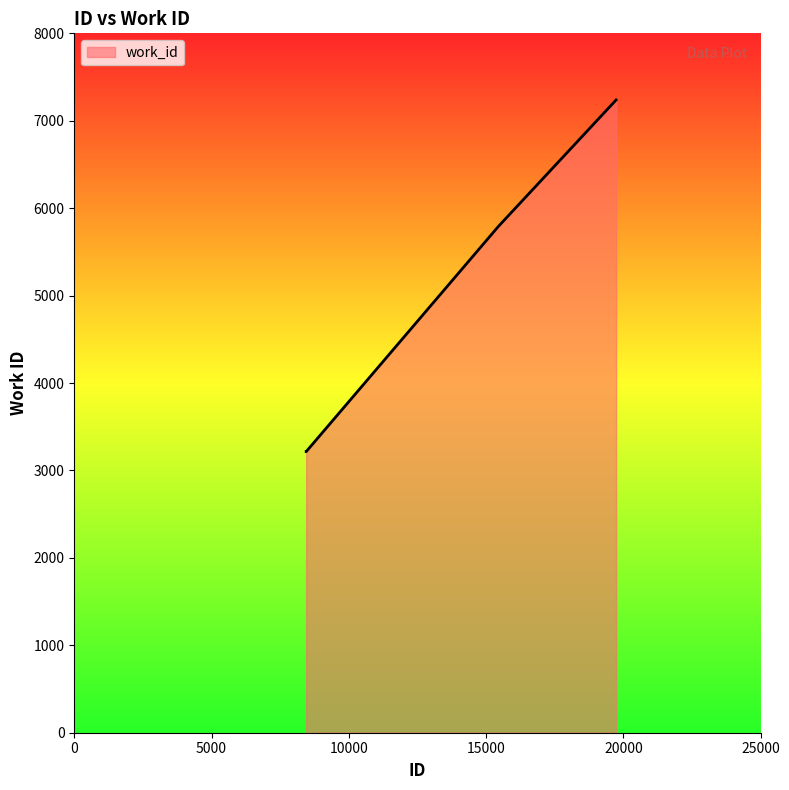

What is the average value?

4865